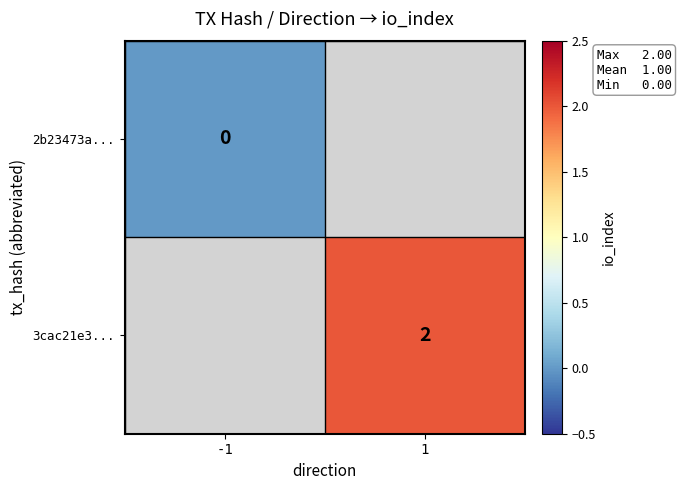

At -1, list the series in order from largest to smallest.

2b23473a..., 3cac21e3...